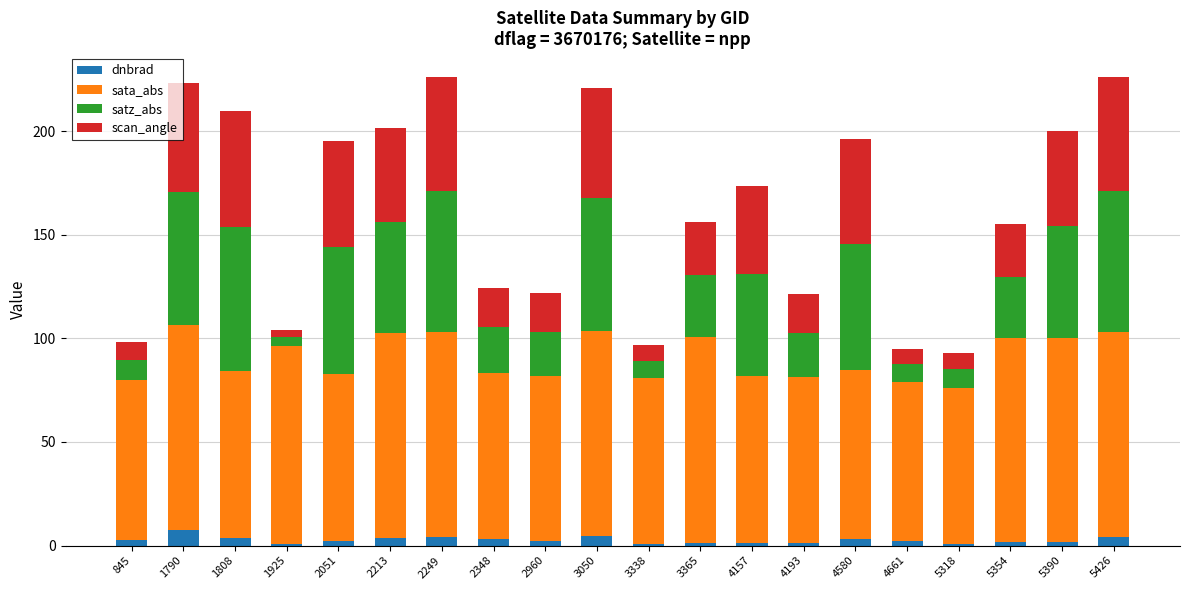

Are the bars horizontal?

No